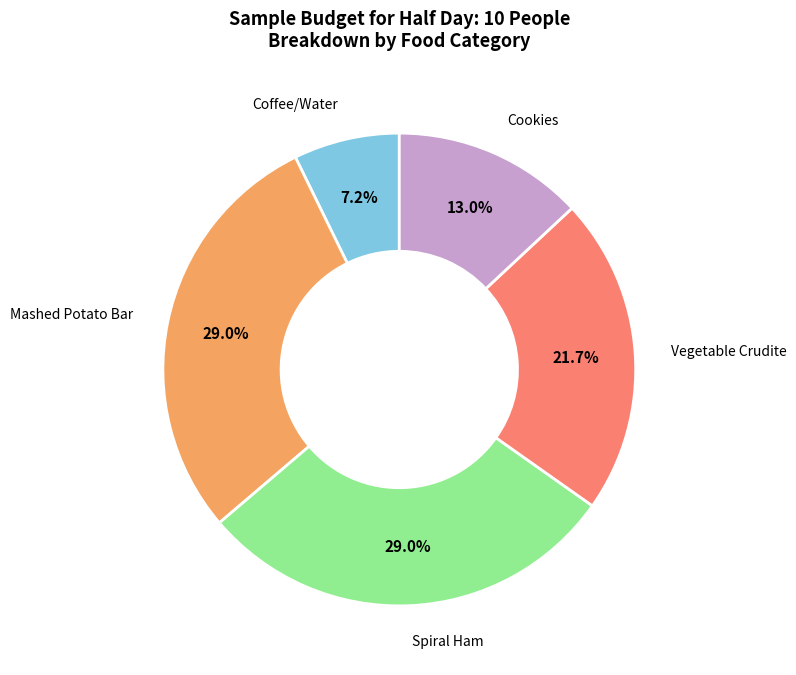

Is there a majority slice in this chart?

No